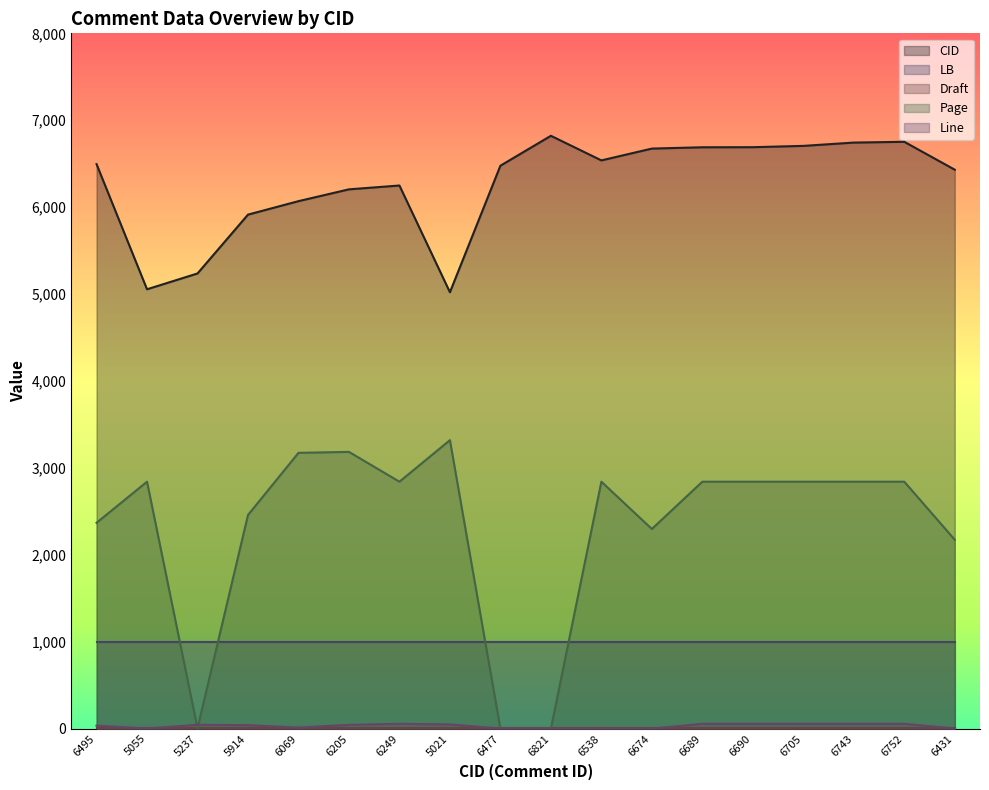

What is the lowest value of the CID series?

5021